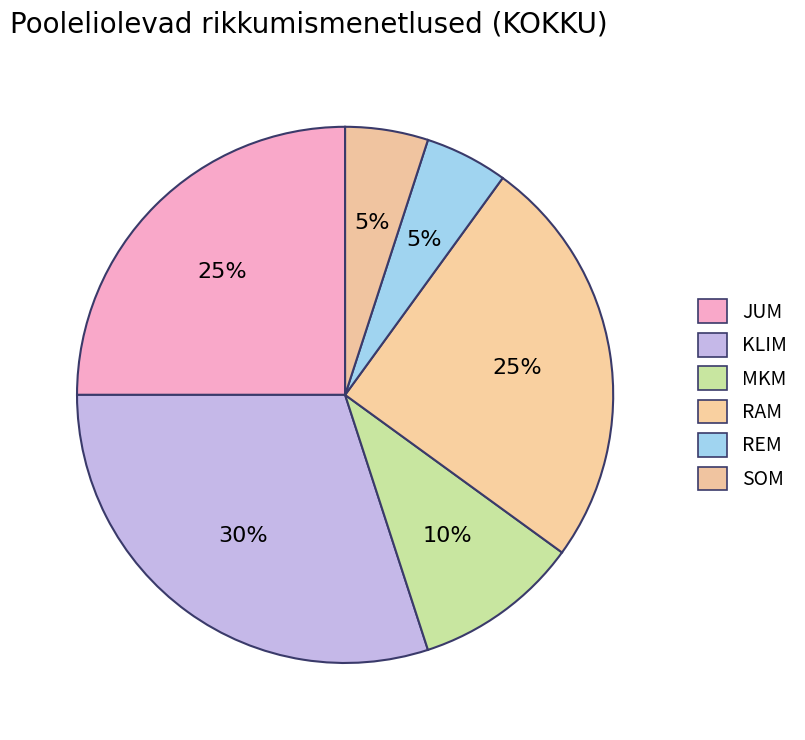

How many slices are in this pie chart?

6